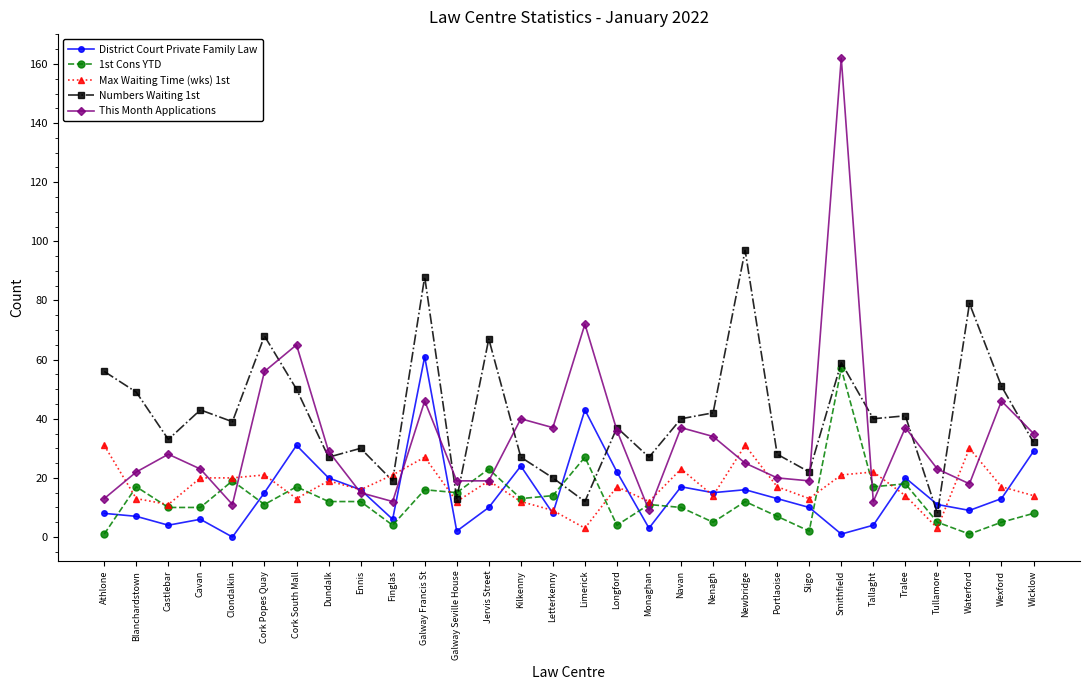

What is the sum of all 1st Cons YTD values?

383